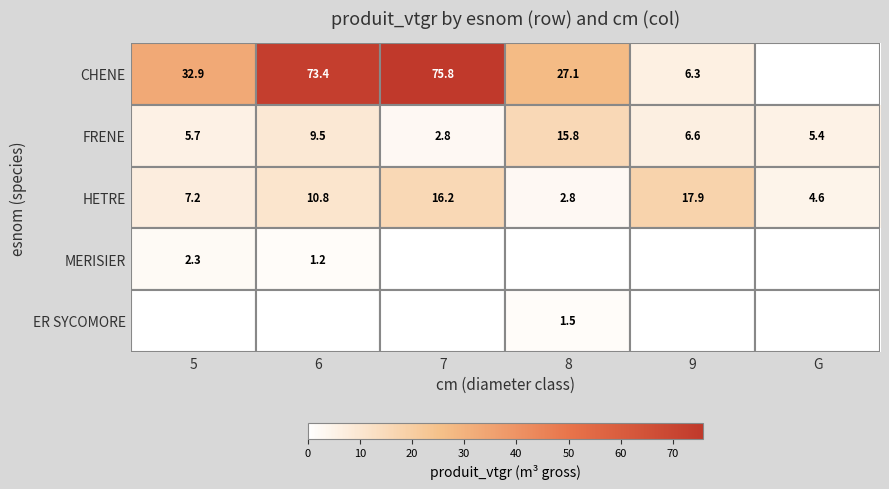

The value of HETRE at 6 is 10.8. True or false?

True